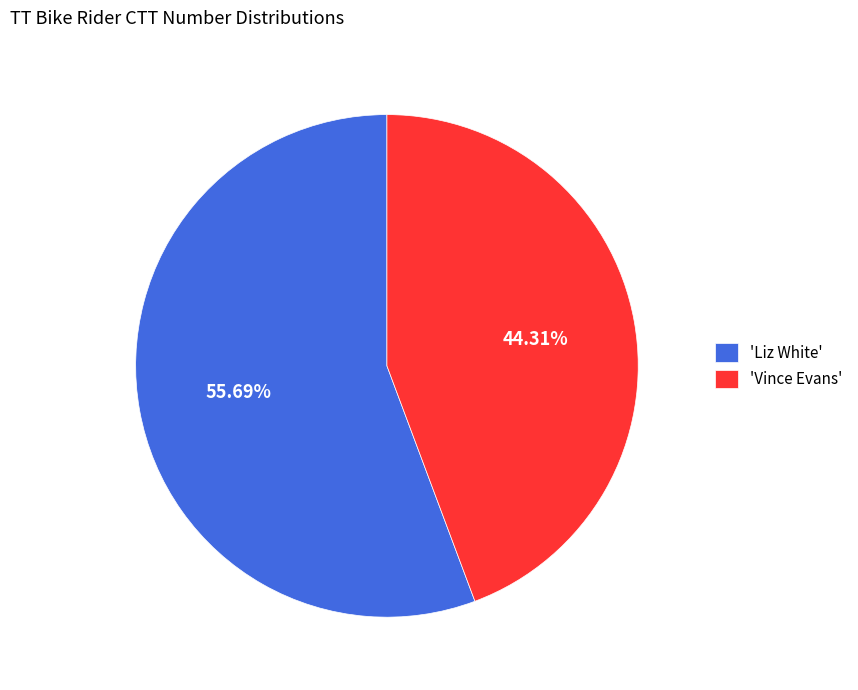

Count the number of slices in the pie.

2